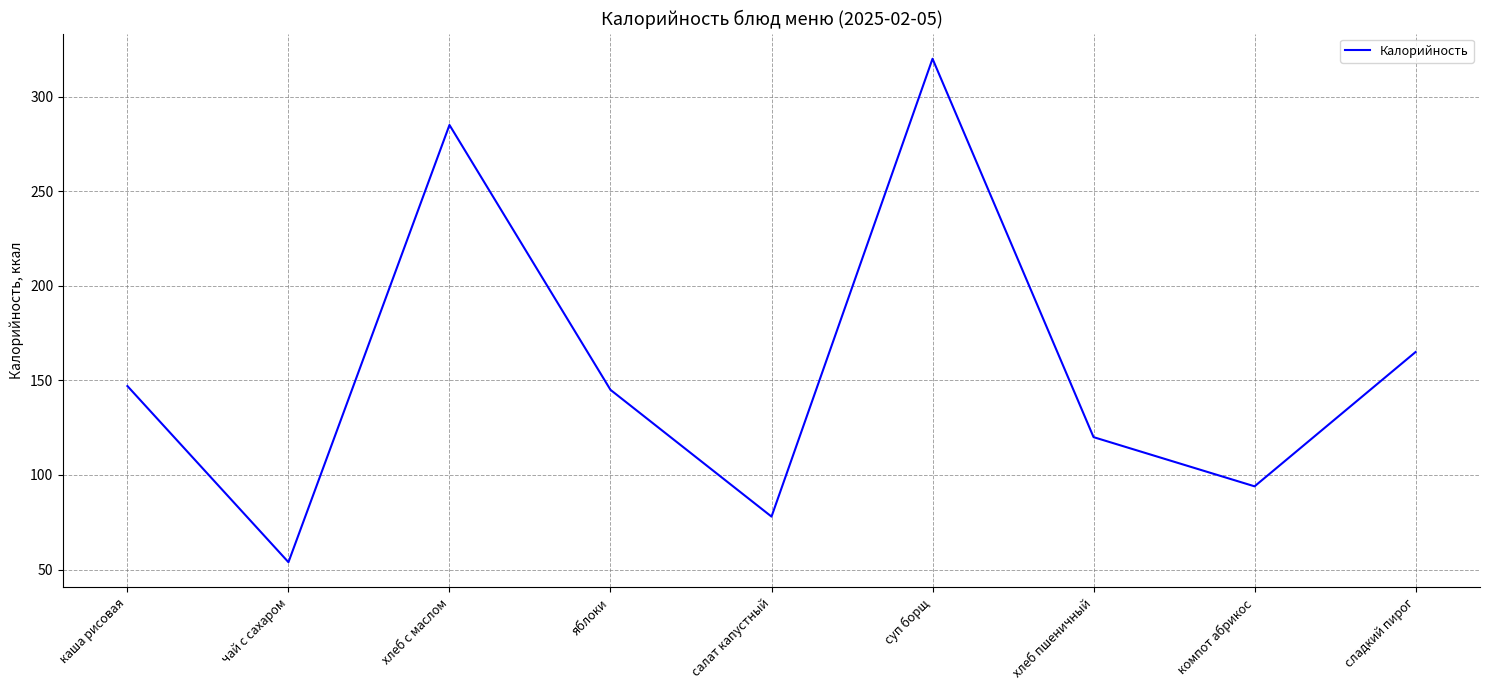

How many lines are shown in the chart?

1